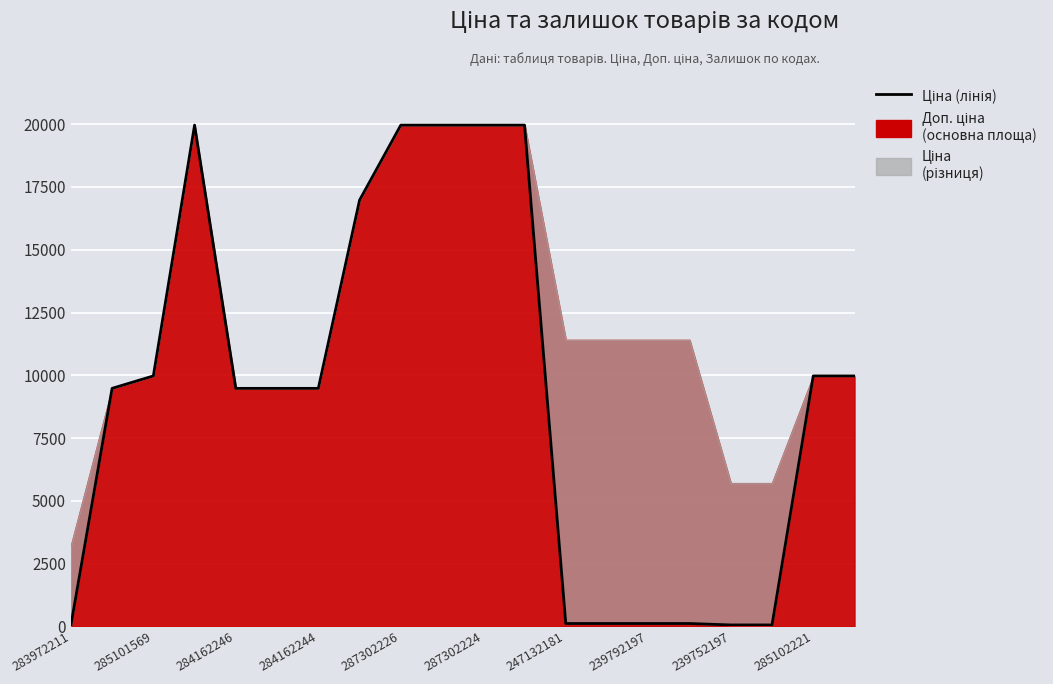

Read the value at 19.

9975.0